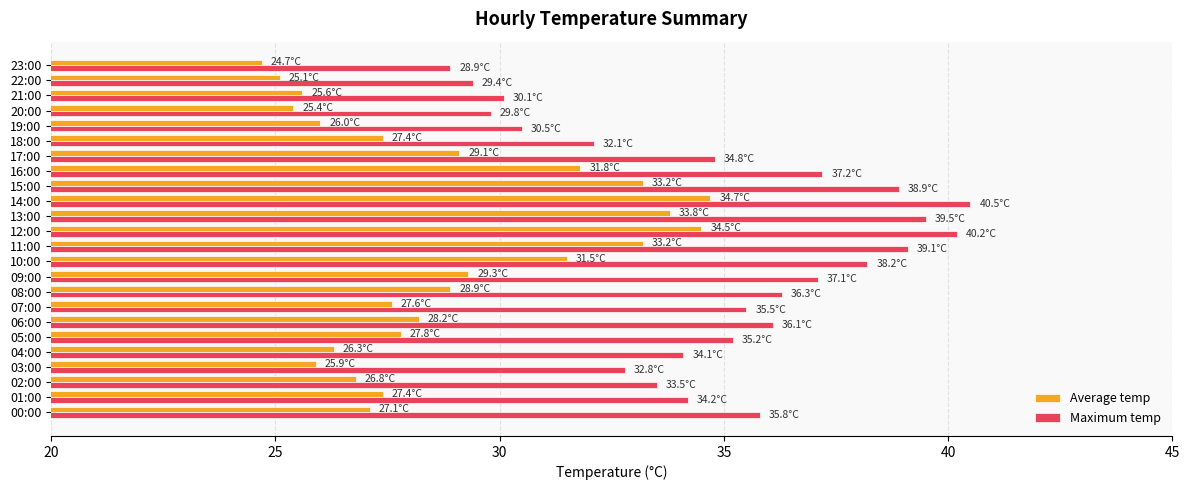

The value of Maximum temp at 16:00 is 15.2. True or false?

False